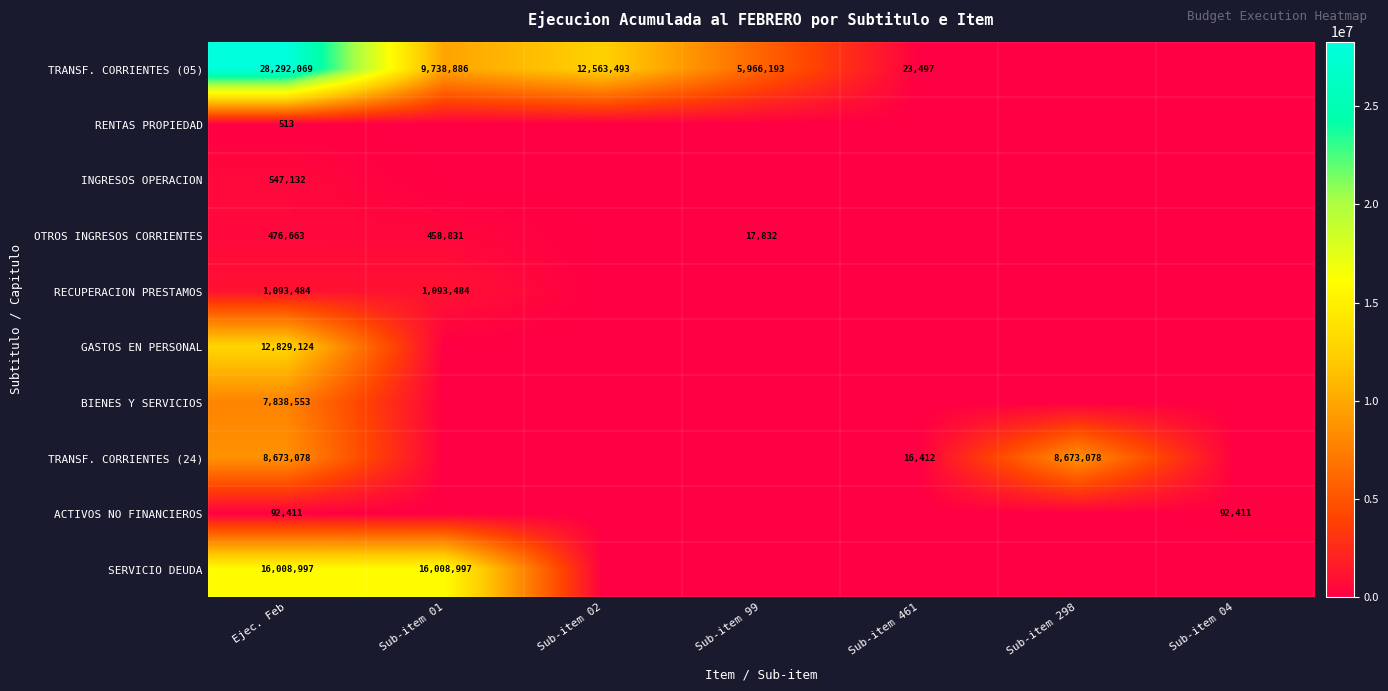

Between Sub-item 01 and Sub-item 02, which is larger?

Sub-item 02